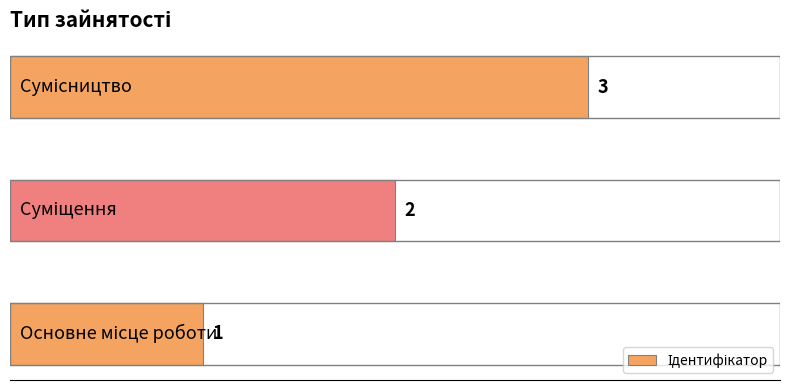

What is the greatest value displayed?

3